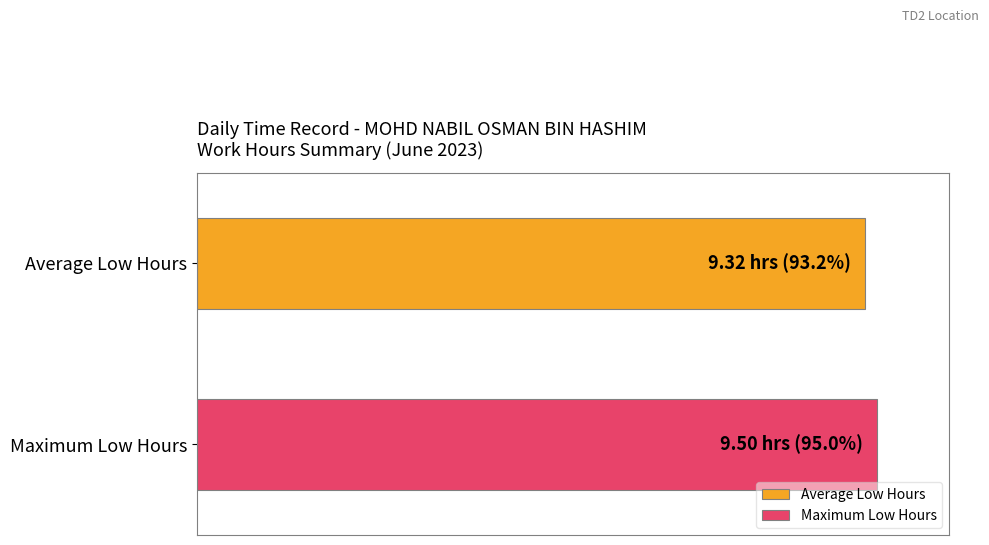

What are all the series names shown in the legend?

Average Low Hours, Maximum Low Hours